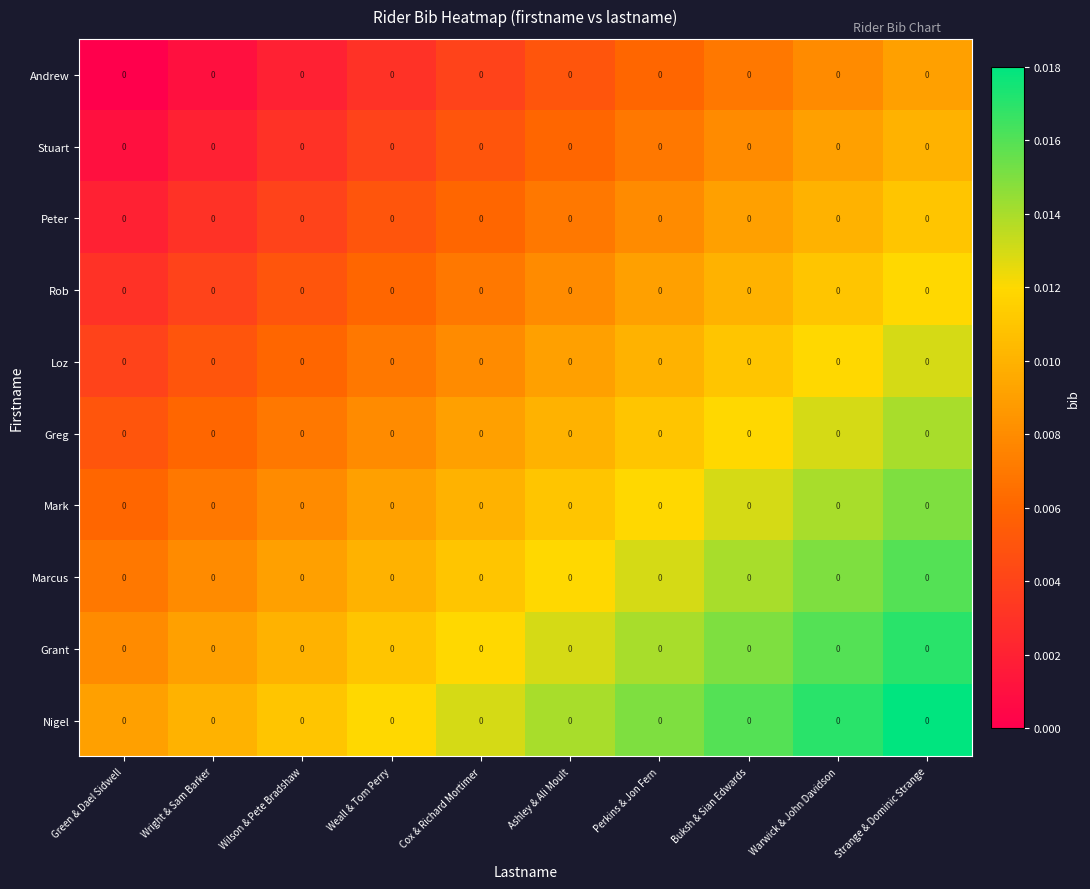

At which category does the chart reach its peak across all series?

Strange & Dominic Strange